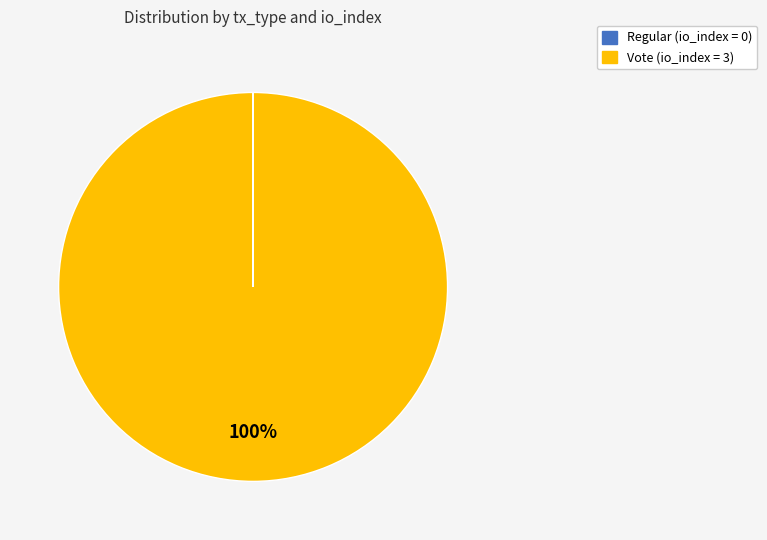

True or false: Vote accounts for 100% of the total.

True